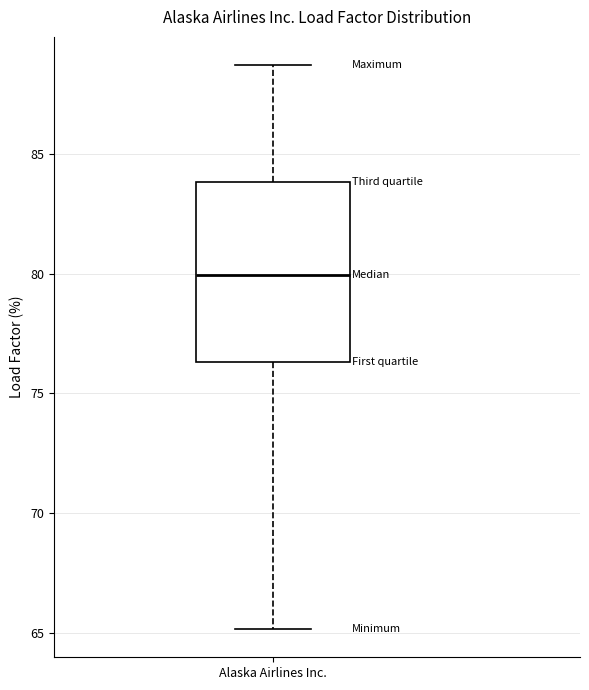

Read this box plot against the y-axis: the position of the median line, the range covered by the box, and the ends of both whiskers. The values are not printed on the chart, so give them approximately, as read against the axis.

median 80.0, box 76.5 to 84.0, whiskers 65.0 to 88.5